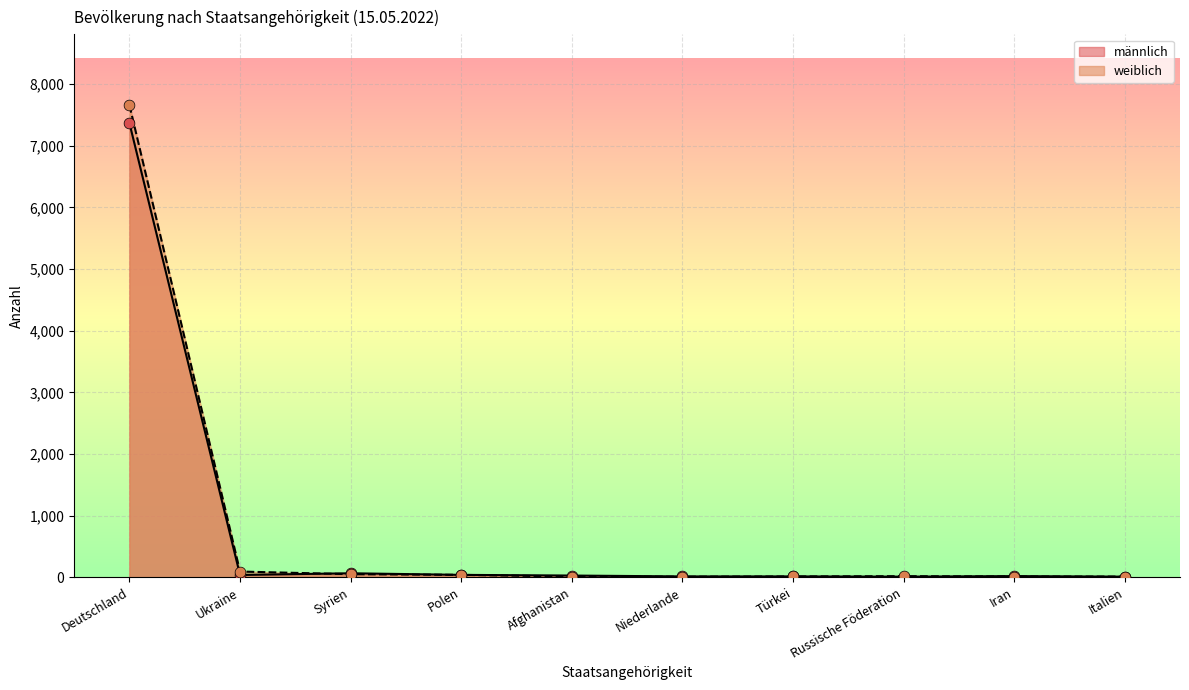

Which series contains the lowest Y value?

weiblich